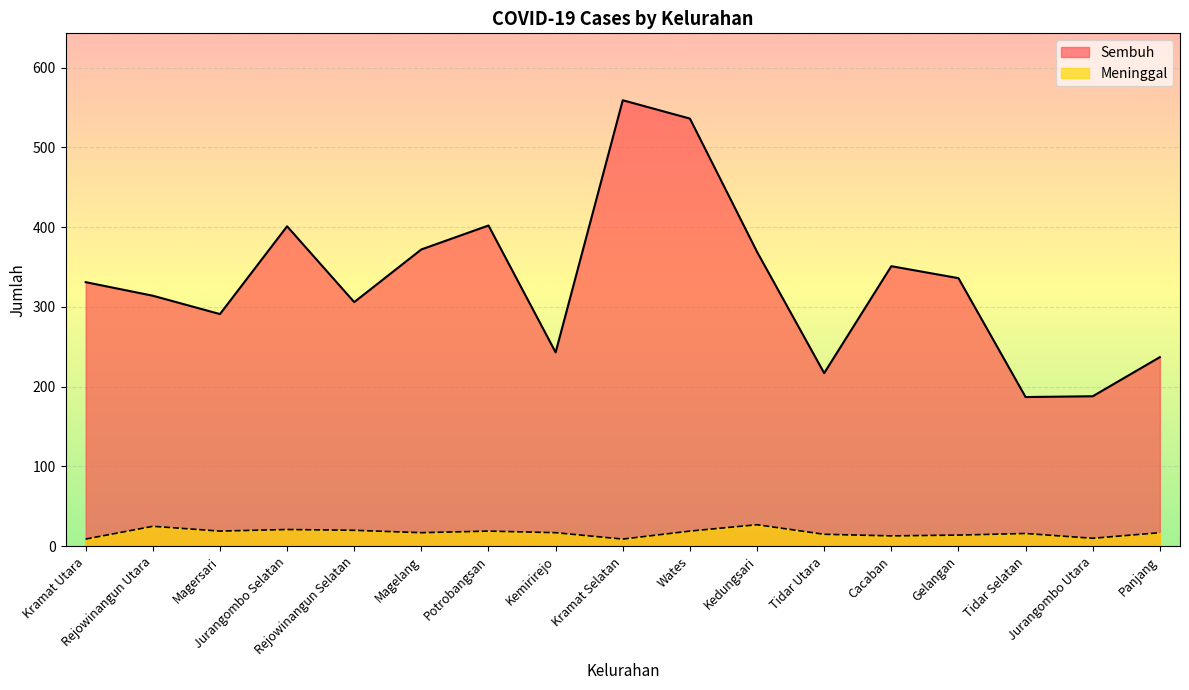

Which category has the highest value in the Sembuh series?

Kramat Selatan